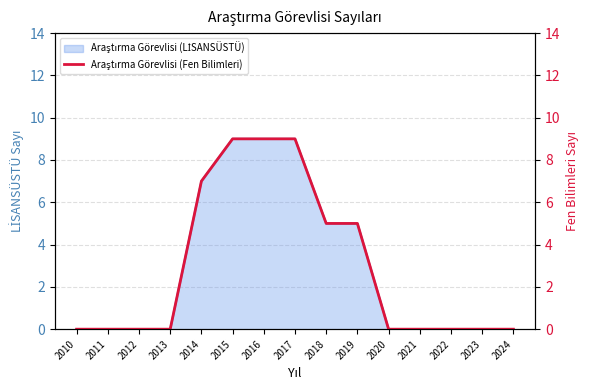

Count the number of values greater than 0.

6